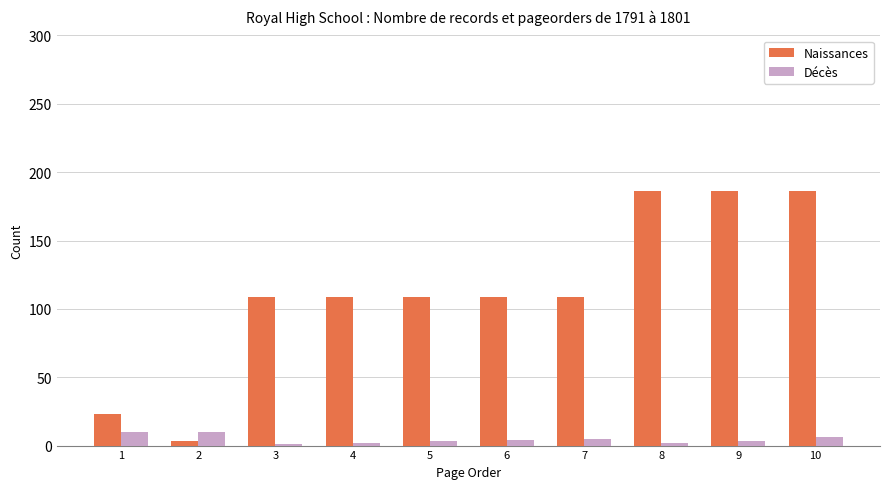

What is the highest value of the Naissances series?

186